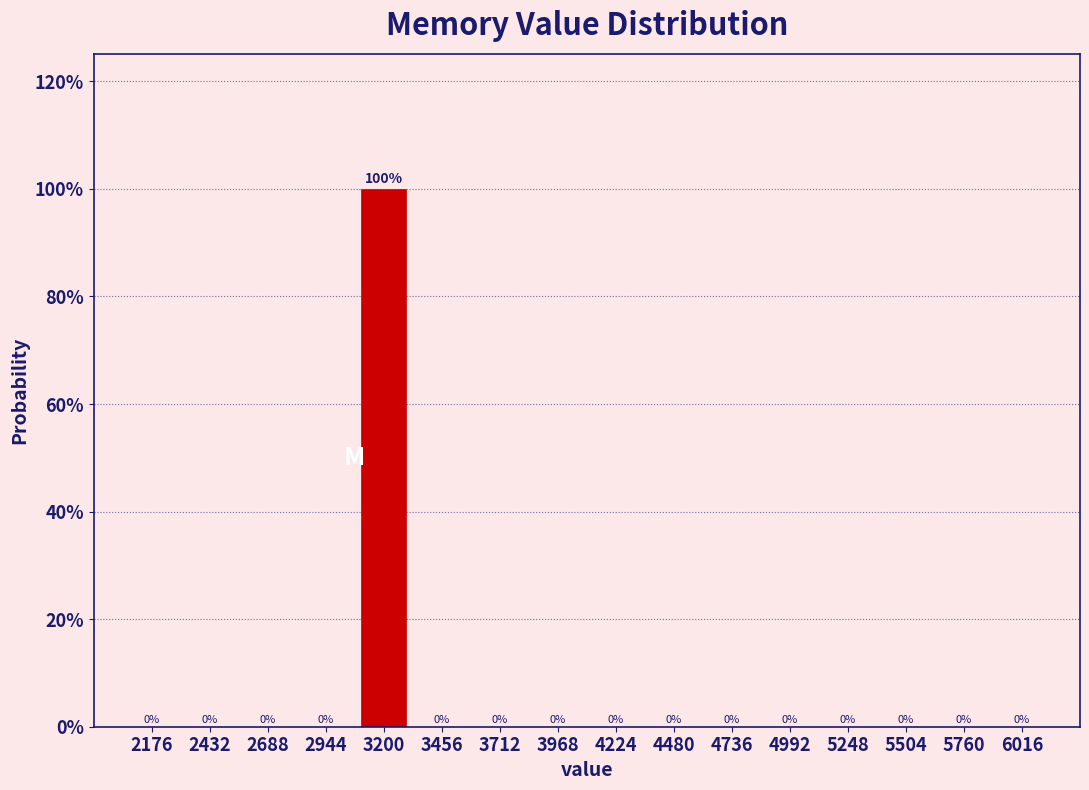

Reading left to right, what are all the values shown in this chart?

2176=0	2432=0	2688=0	2944=0	3200=100	3456=0	3712=0	3968=0	4224=0	4480=0	4736=0	4992=0	5248=0	5504=0	5760=0	6016=0